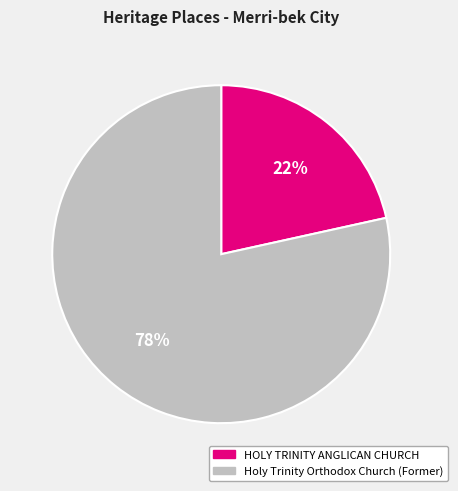

To the nearest percent, what is the average slice percentage?

50%